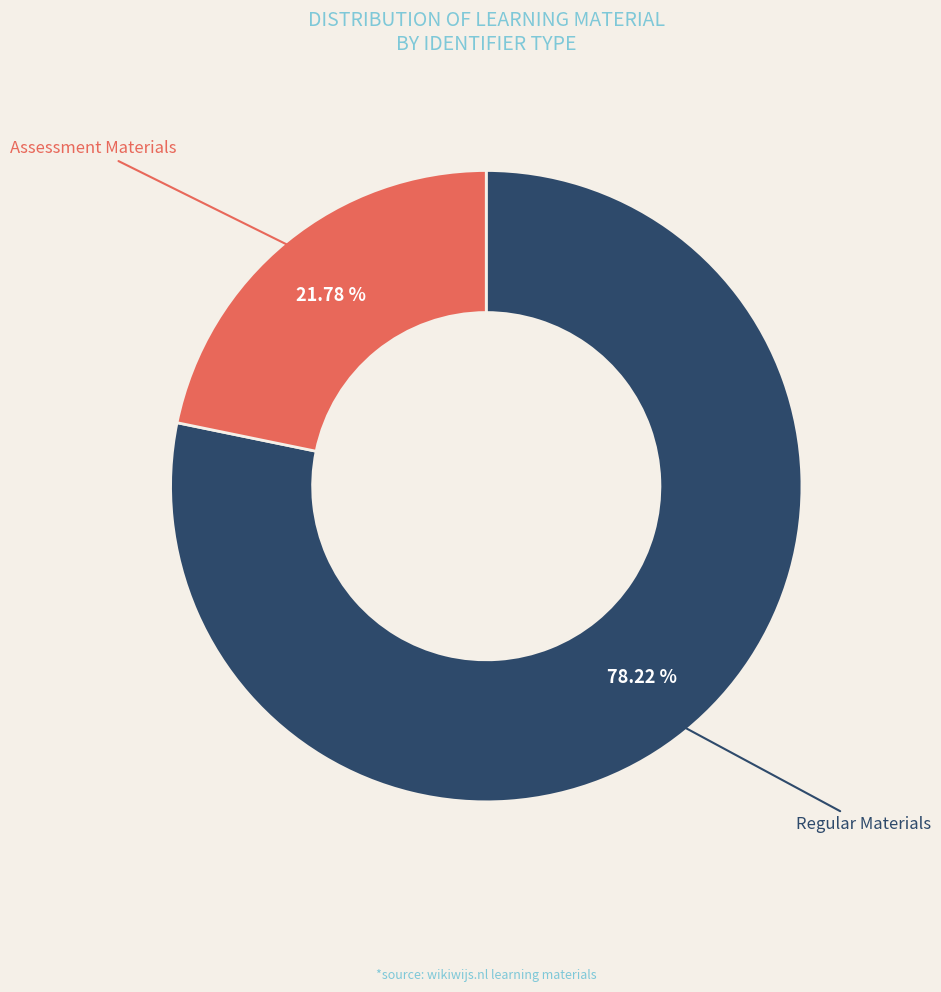

Rank the categories by value from lowest to highest.

Assessment Materials, Regular Materials